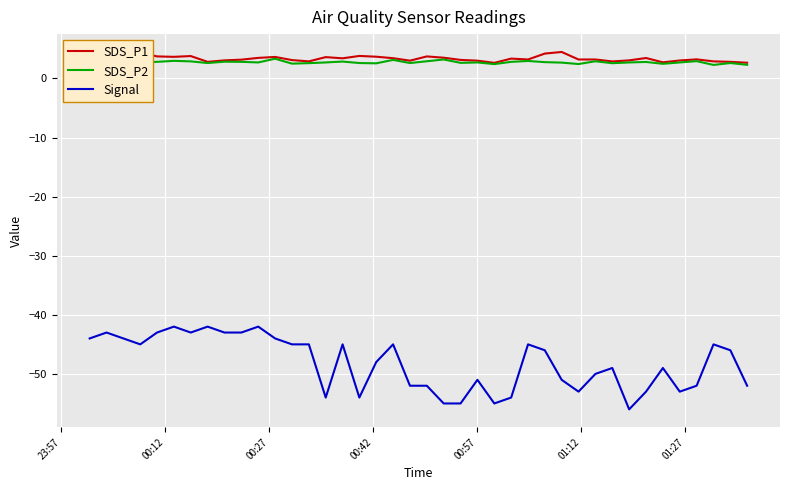

What is the smallest value displayed?

-56.0